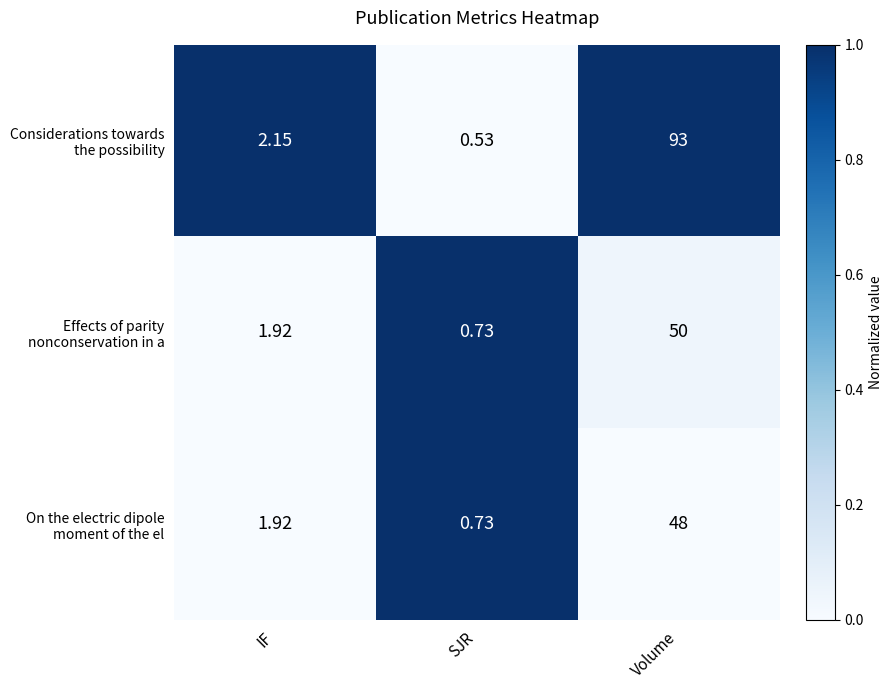

At which category does the chart reach its minimum across all series?

SJR